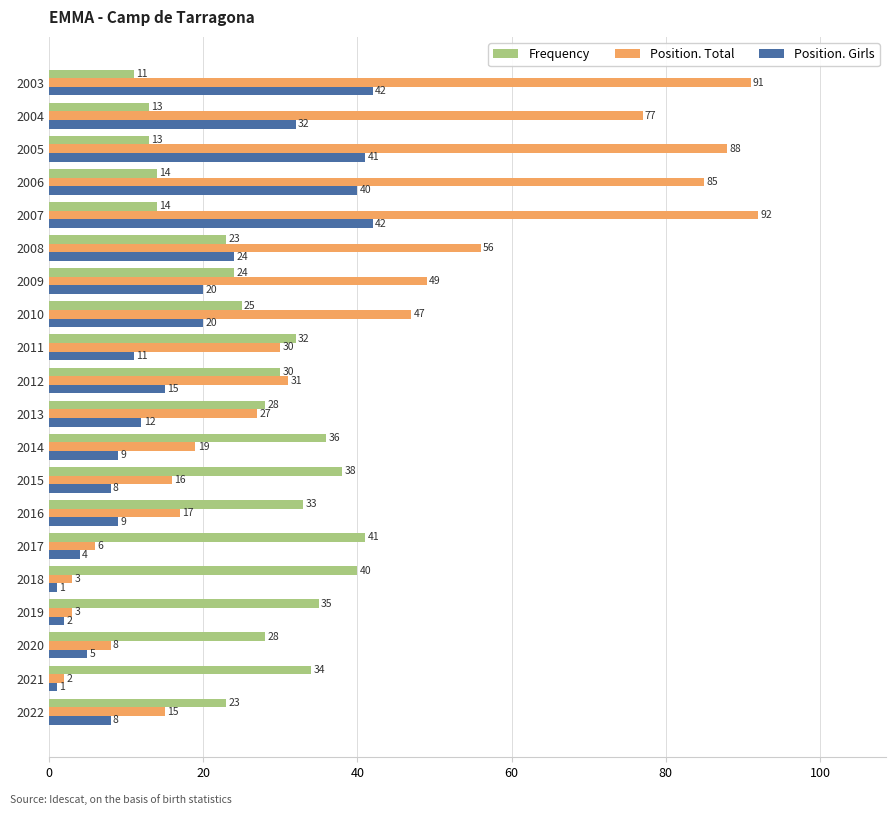

Is the value of Frequency at 2006 greater than the value of Position. Total at 2012?

No